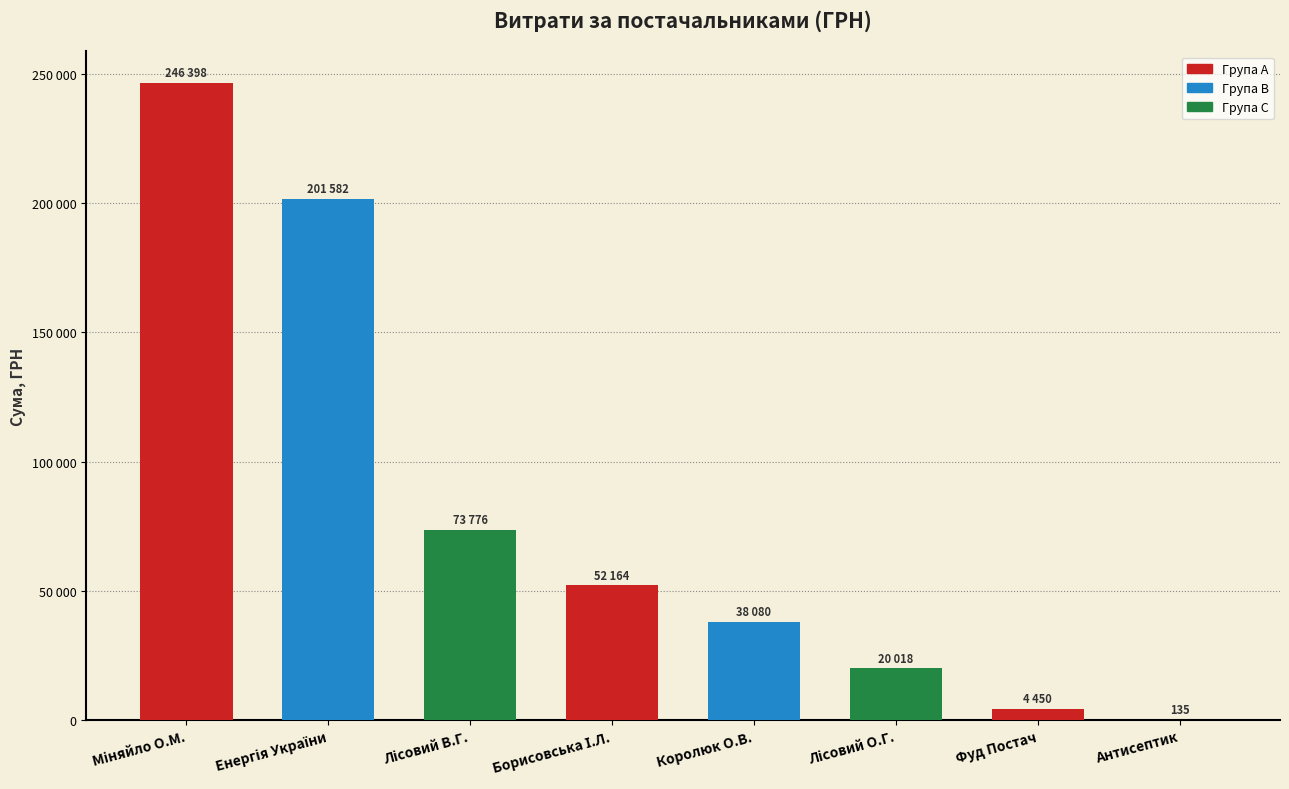

Between Королюк О.В. and Лісовий О.Г., which is larger?

Королюк О.В.